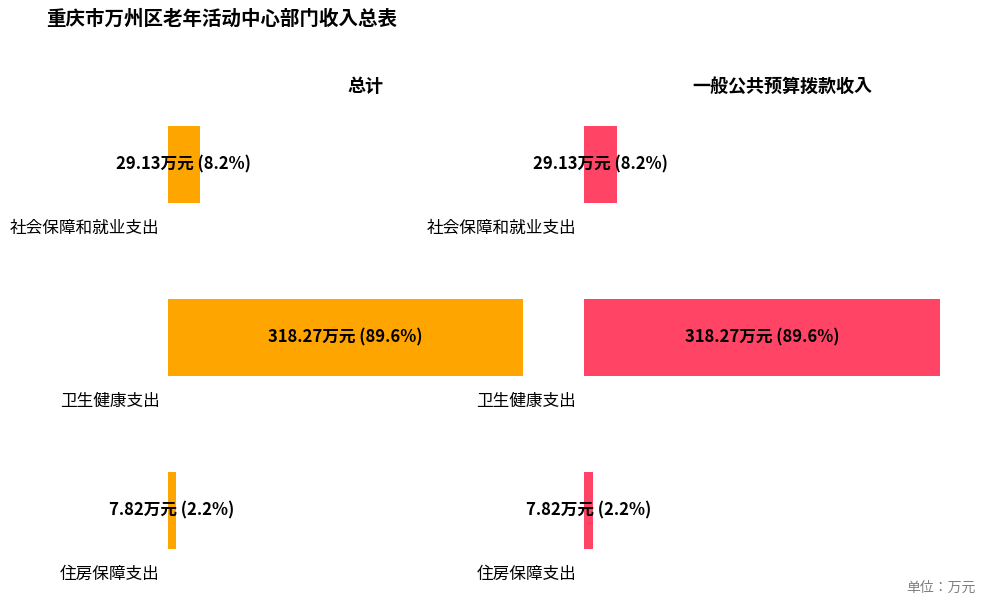

What is the lowest value of the 一般公共预算拨款收入 series?

7.8